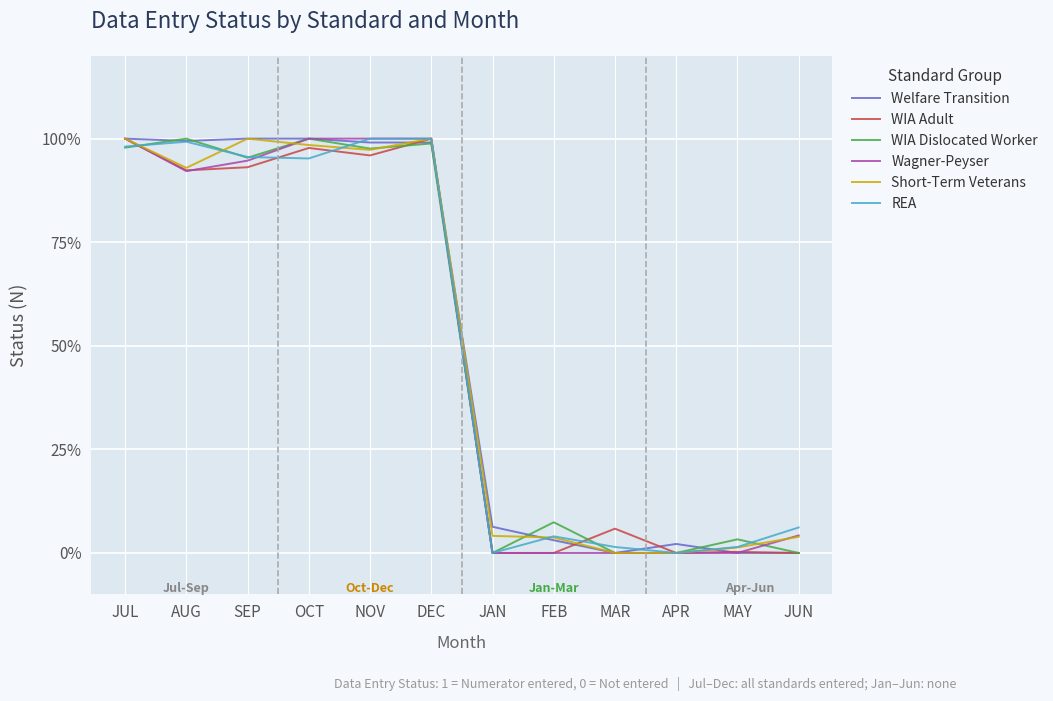

Which series has the largest total across all categories?

Welfare Transition